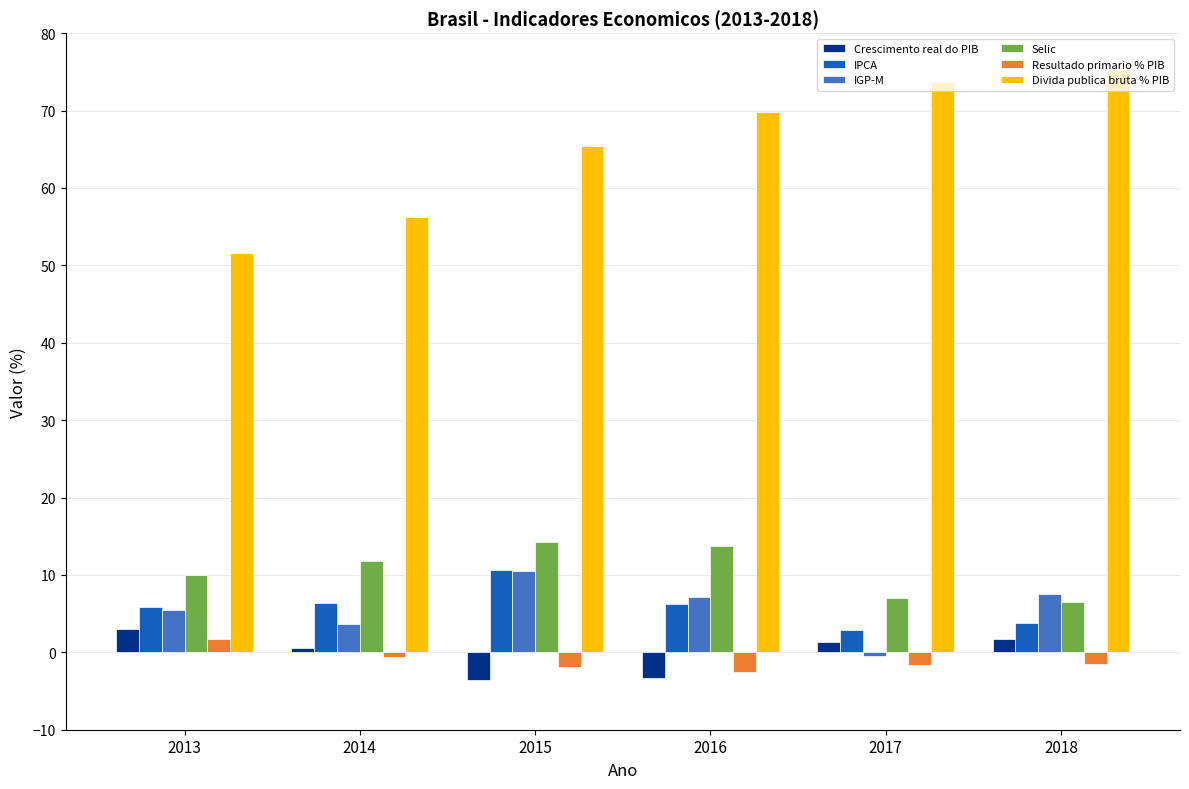

What is the difference between the Crescimento real do PIB values at 2014 and 2013?

2.5